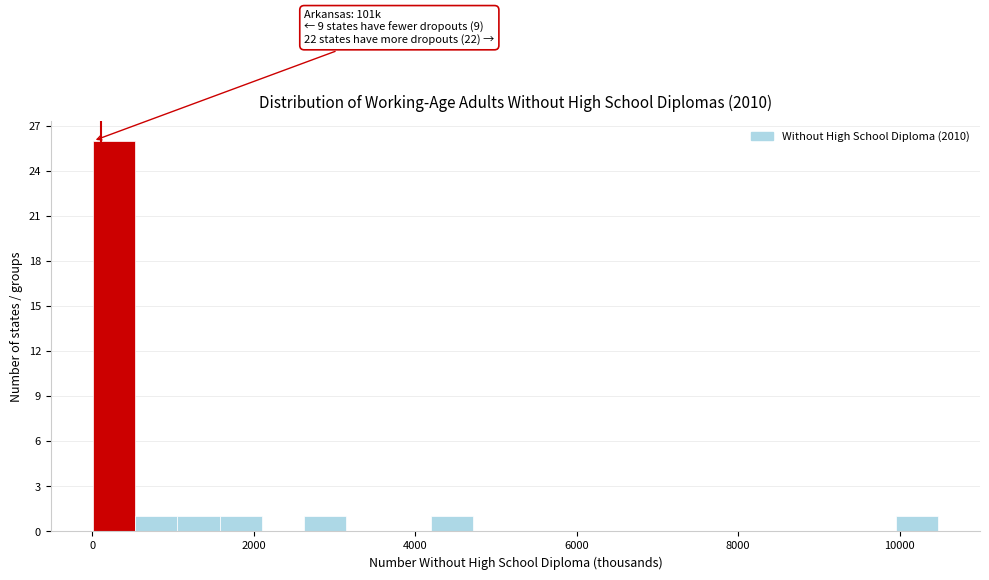

Read against the x-axis, roughly where is the centre of the tallest bar?

200